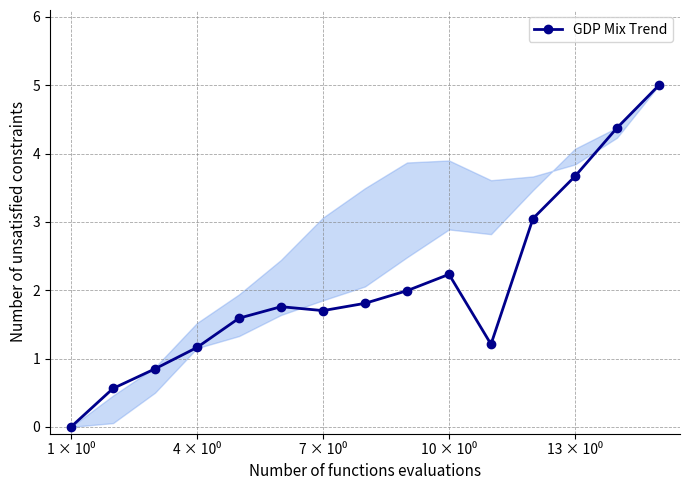

What is the average value?

2.1